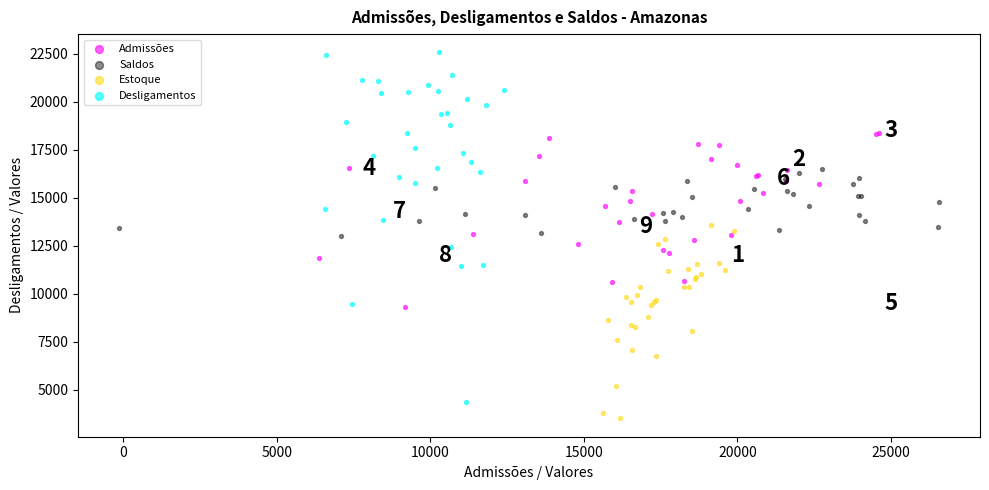

Which series contains the highest Y value?

Desligamentos